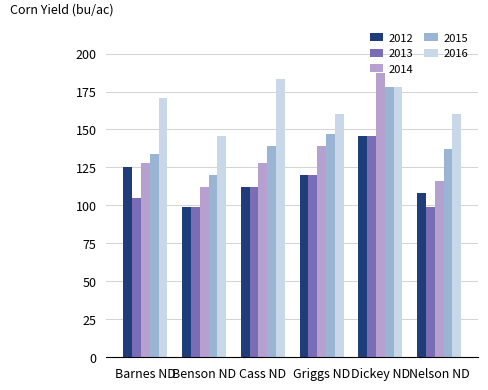

Which series has the largest total across all categories?

2016